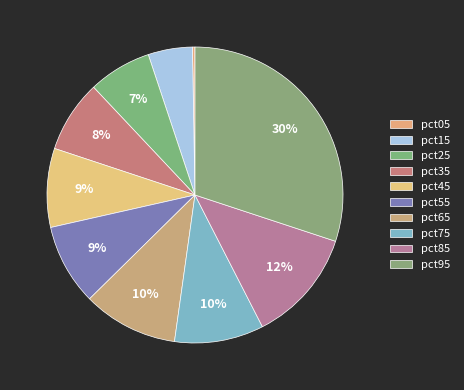

How much of the chart is everything except pct35?

92.1%